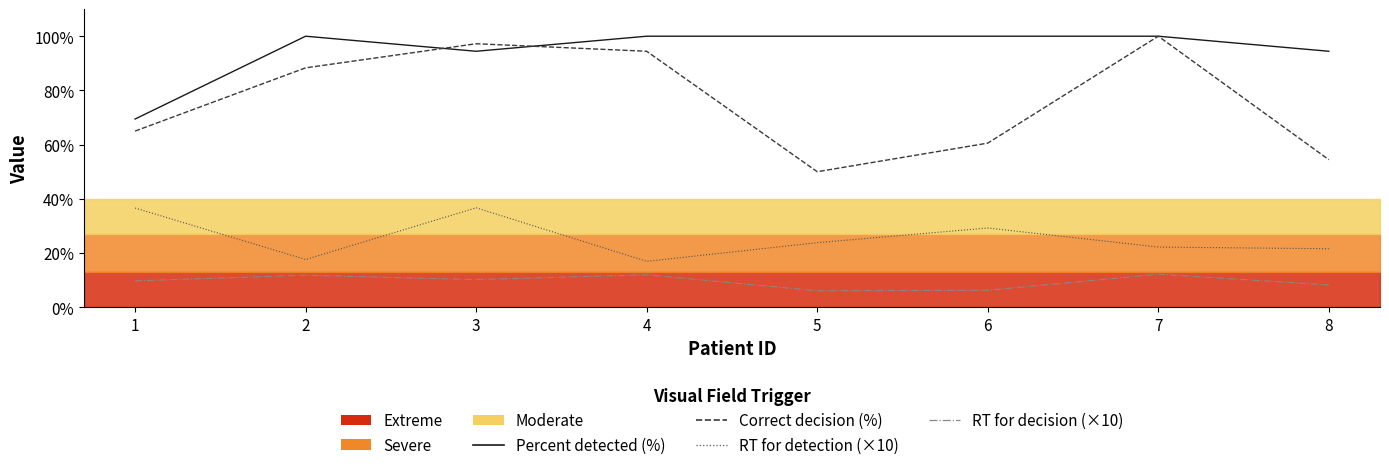

What is the total value across all series at 1?

180.8